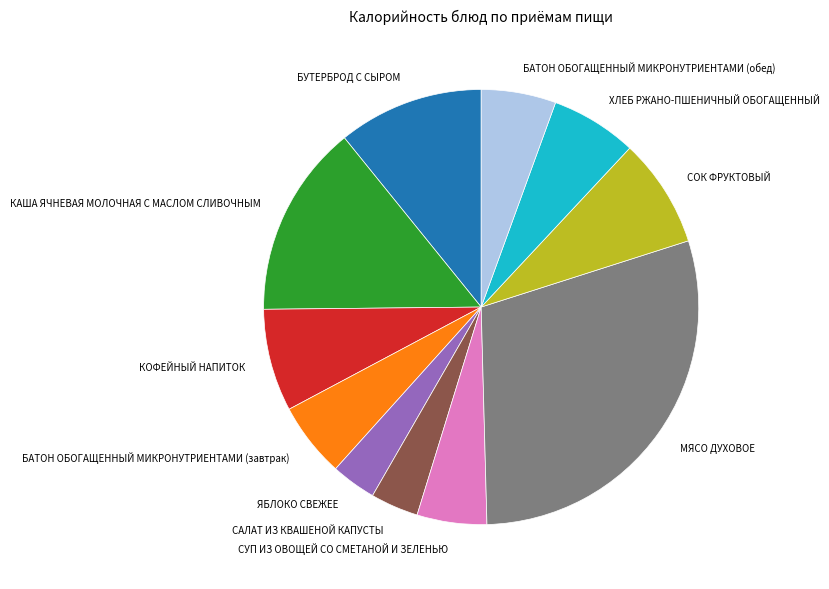

Does СОК ФРУКТОВЫЙ account for over 50% of the chart?

No